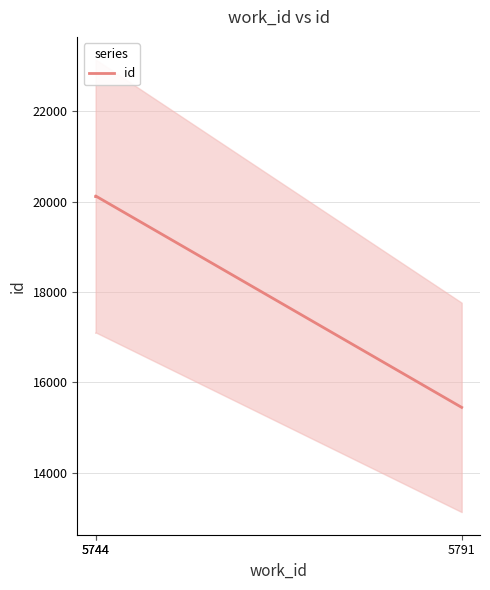

Between 5791 and 5744, which is larger?

5744